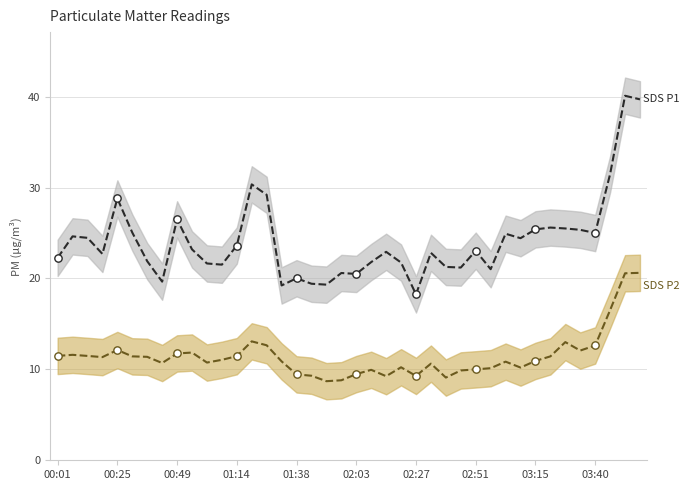

Which series reaches the maximum Y coordinate?

SDS P1